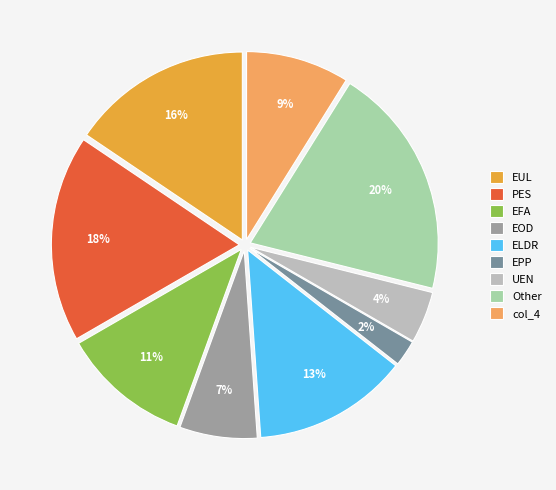

To the nearest percent, what is the average slice percentage?

11%